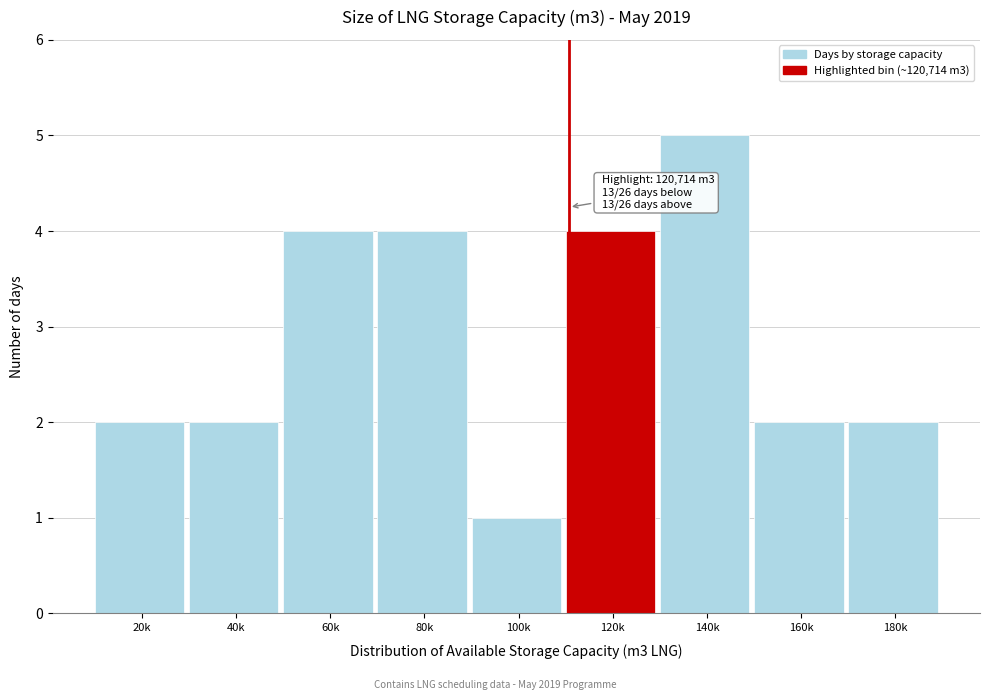

Reading left to right, list all the values displayed in this chart.

2	2	4	4	1	4	5	2	2